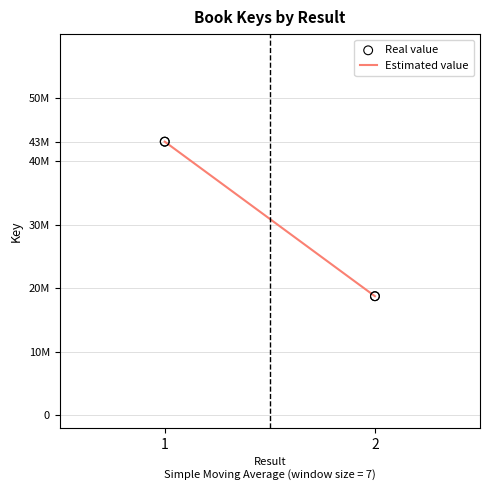

Does the chart have visible grid lines?

Yes